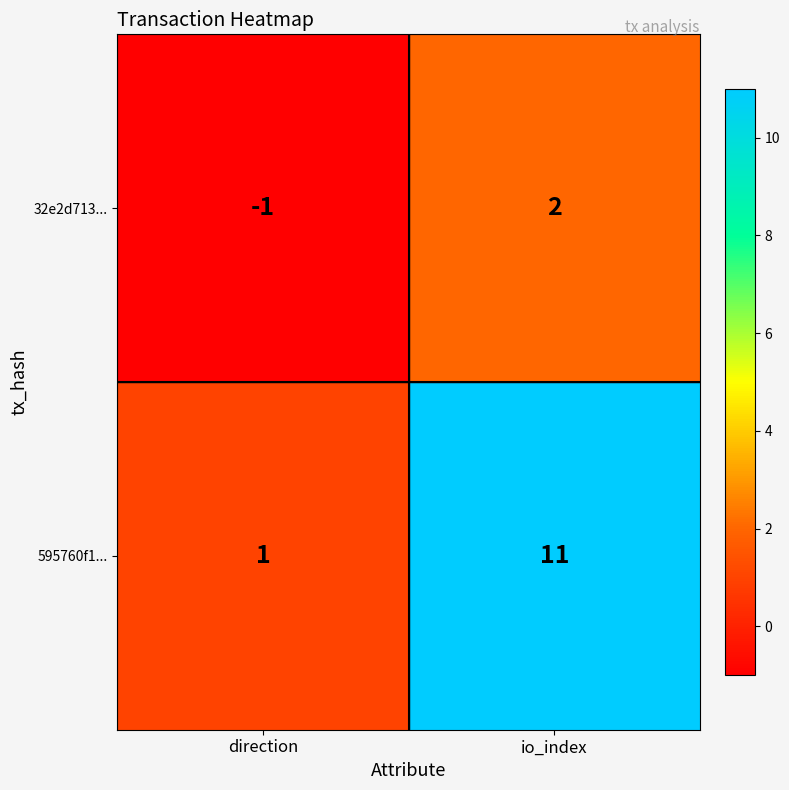

Rank the series at direction from highest to lowest value.

595760f1..., 32e2d713...